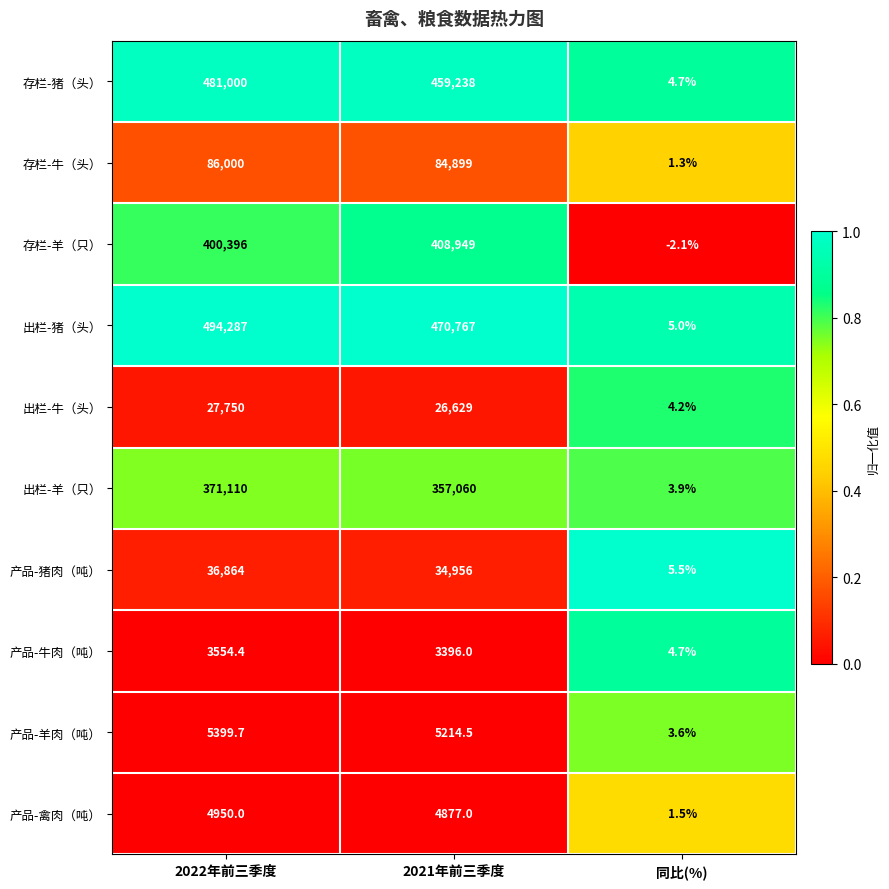

The value of 存栏-牛（头） at 同比(%) is 2.3. True or false?

False